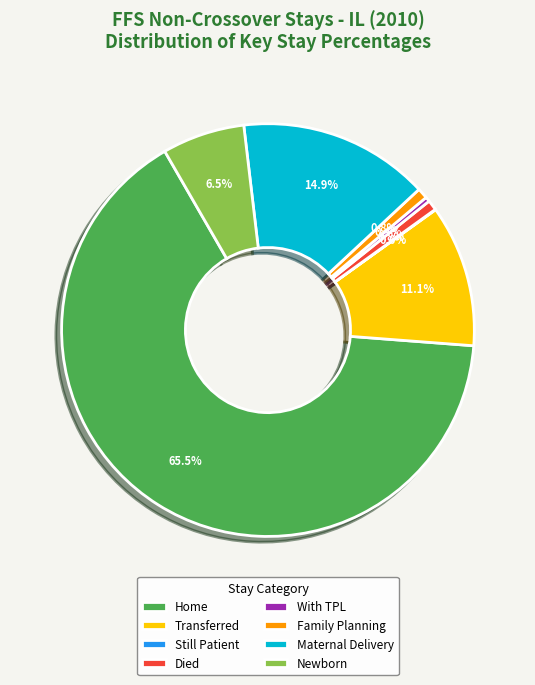

Which has a higher value, Home or Died?

Home